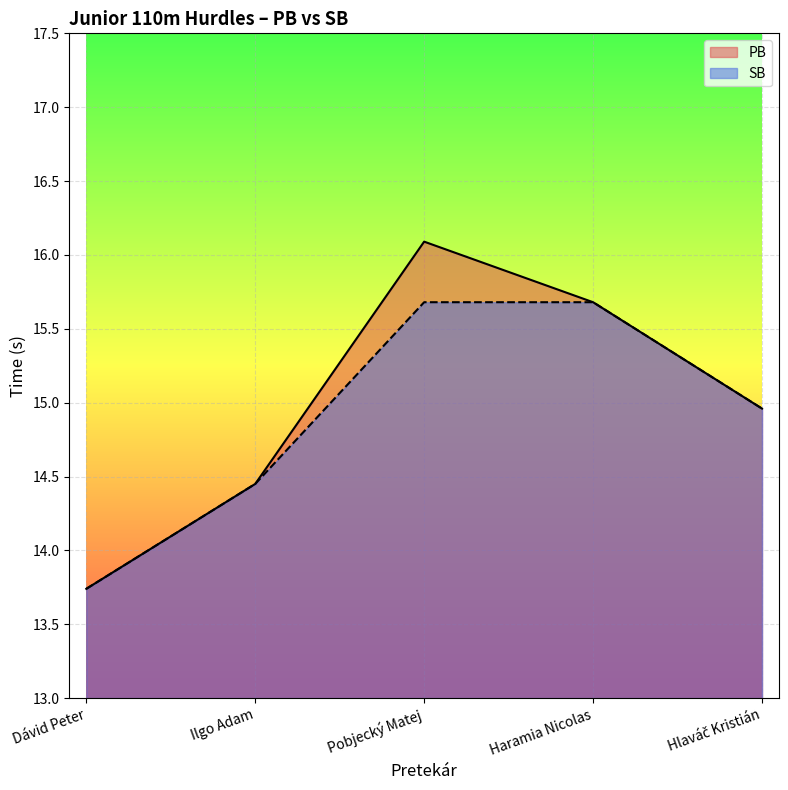

True or false: SB and PB cross at least once.

False